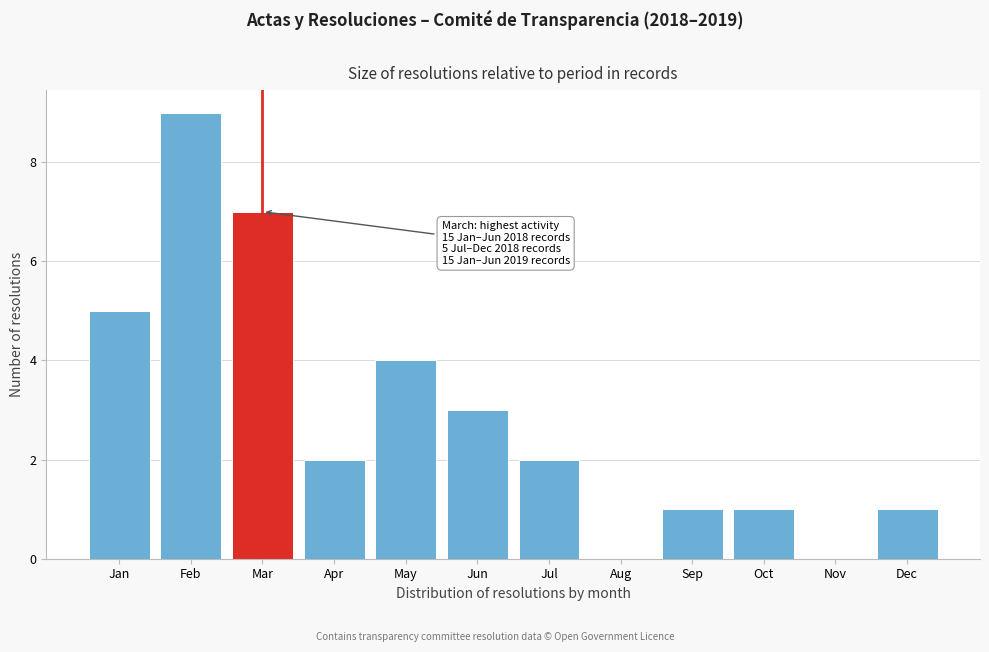

Reading left to right, transcribe all the data shown in this chart.

Jan=5	Feb=9	Mar=7	Apr=2	May=4	Jun=3	Jul=2	Aug=0	Sep=1	Oct=1	Nov=0	Dec=1